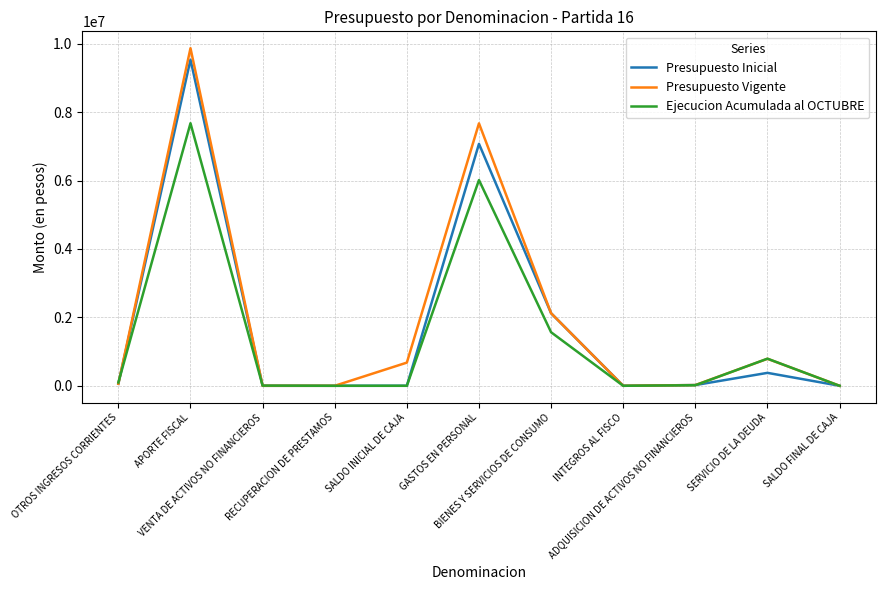

Does the chart display data point markers on the line(s)?

No